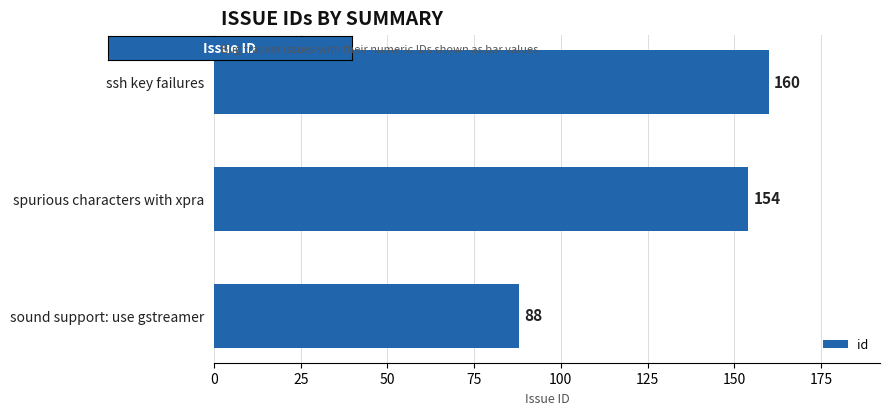

Read the value at spurious characters with xpra, to the nearest 10.

150